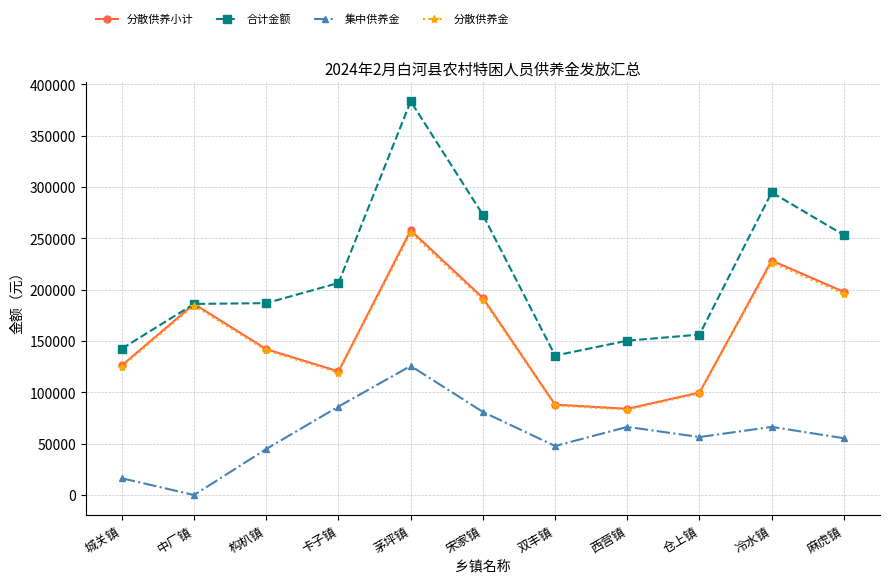

What position from the right is 麻虎镇?

1